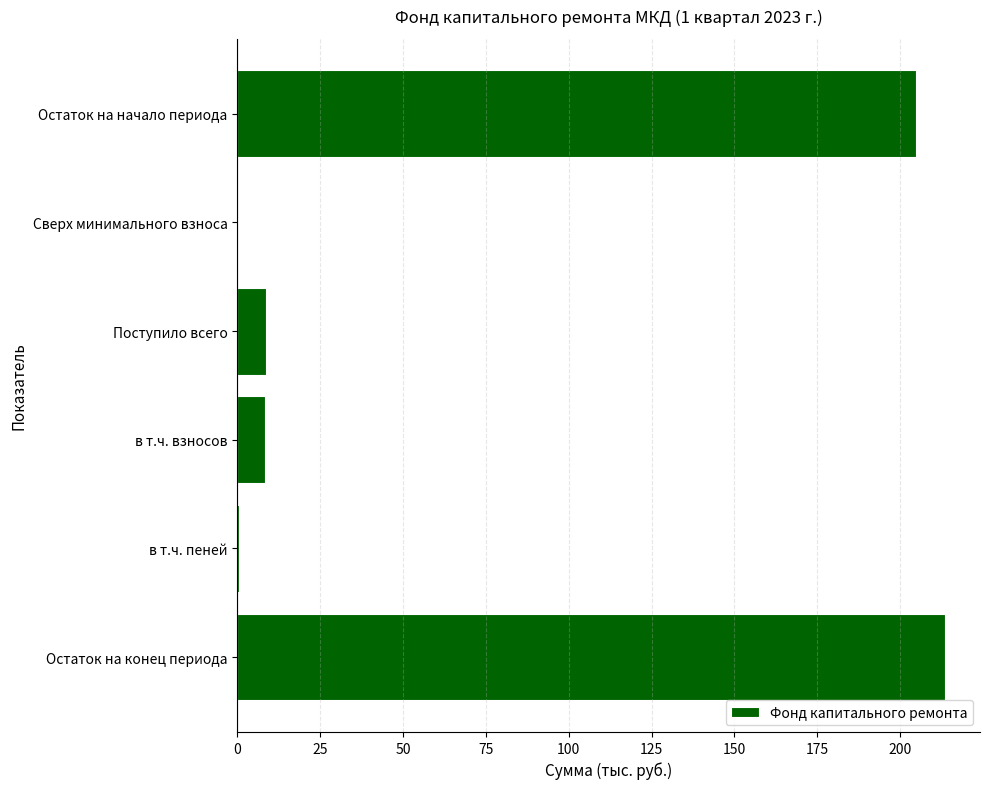

Which category has the highest value across all series?

Остаток на конец периода